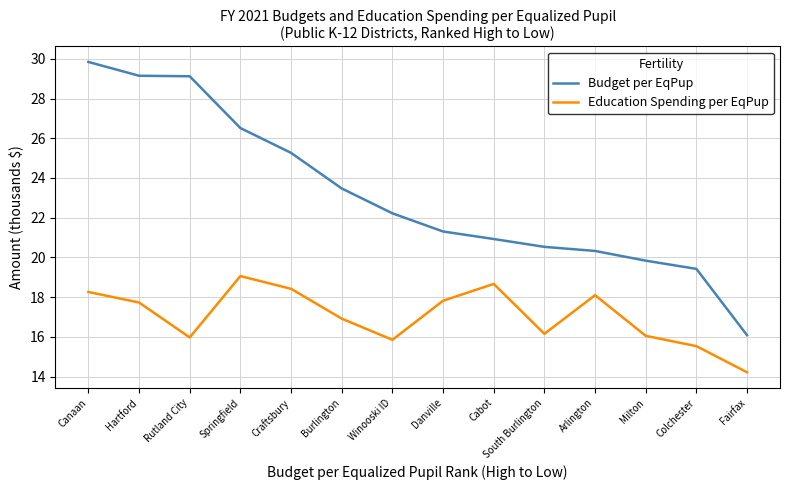

At which category does Education Spending per EqPup reach its first local peak?

Springfield